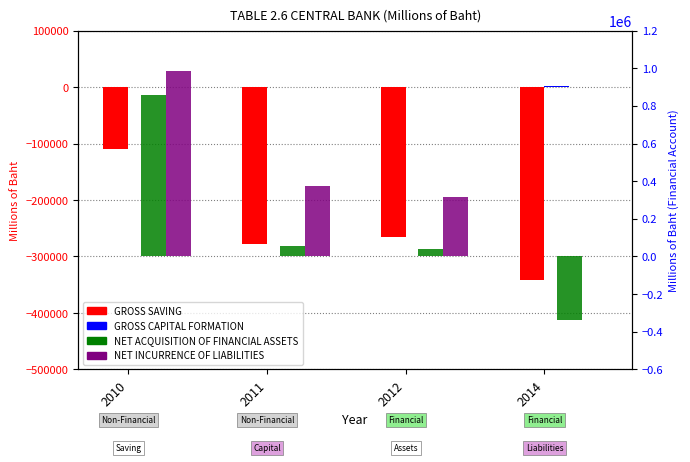

List the series in order of their overall mean, lowest first.

GROSS SAVING, GROSS CAPITAL FORMATION, NET ACQUISITION OF FINANCIAL ASSETS, NET INCURRENCE OF LIABILITIES